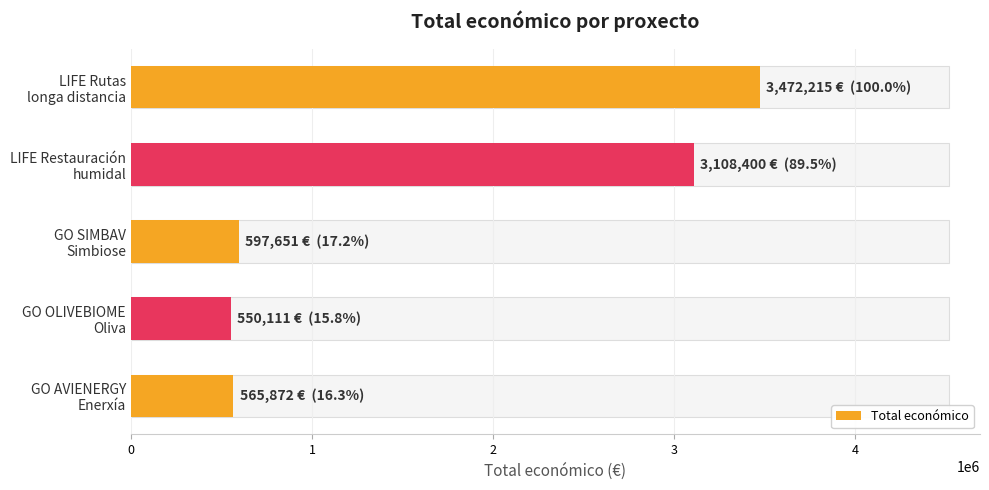

Reading left to right, what are all the values shown in this chart?

3472215	3108400	597651	550111	565872